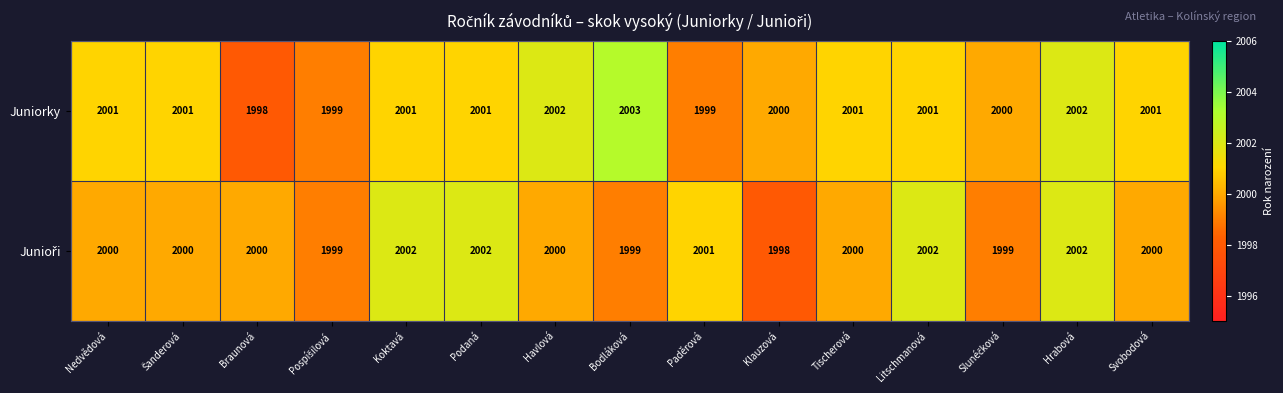

At which category does the chart reach its peak across all series?

Bodláková